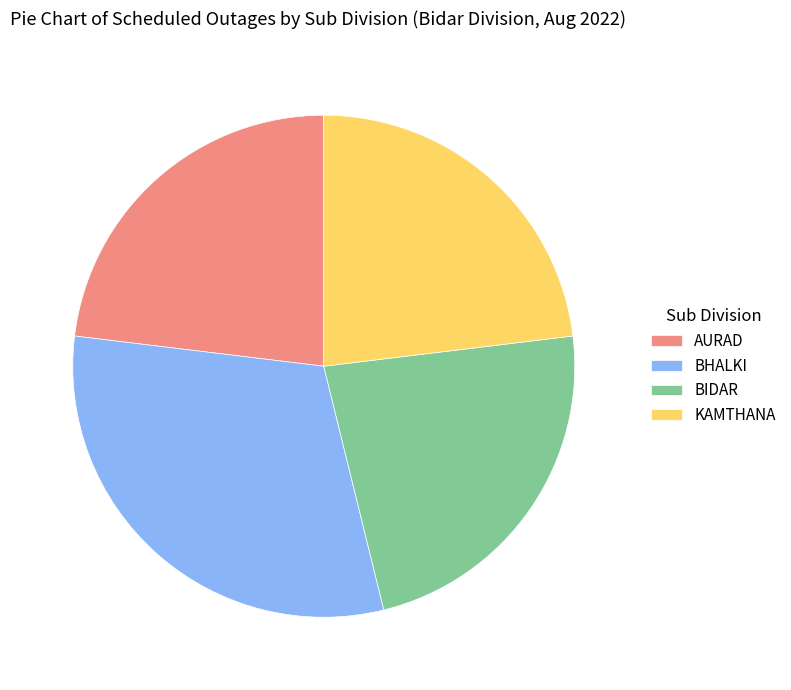

How many segments does this pie chart have?

4